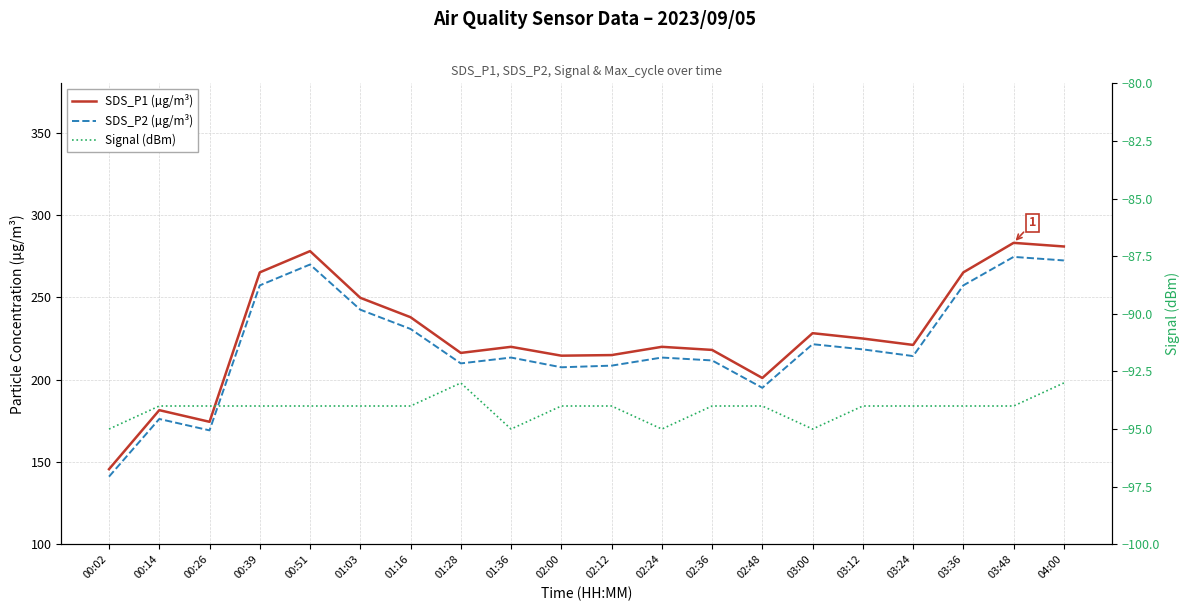

Rank the categories by SDS_P2 (µg/m³) value from highest to lowest.

03:48, 04:00, 00:51, 00:39, 03:36, 01:03, 01:16, 03:00, 03:12, 03:24, 01:36, 02:24, 02:36, 01:28, 02:12, 02:00, 02:48, 00:14, 00:26, 00:02